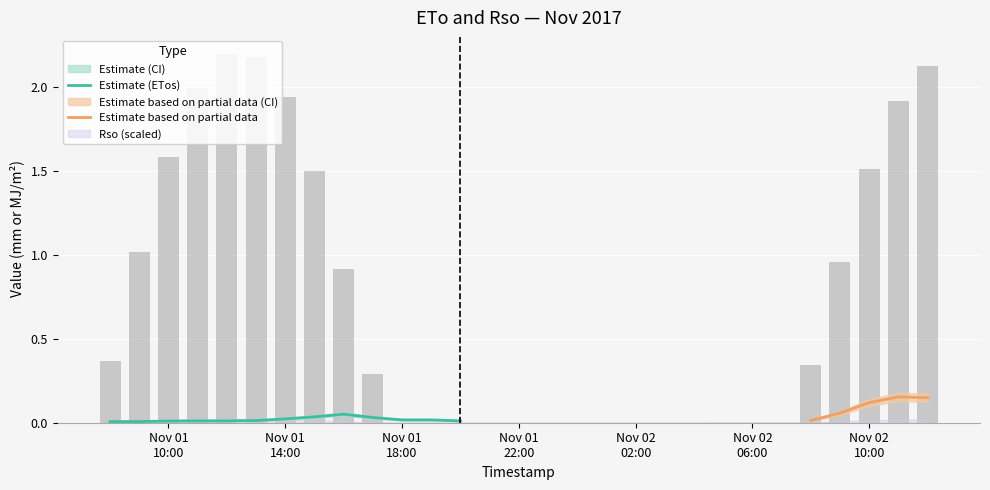

The ETos_lower series shows 0.0 at 2017-11-01 16:00. True or false?

True